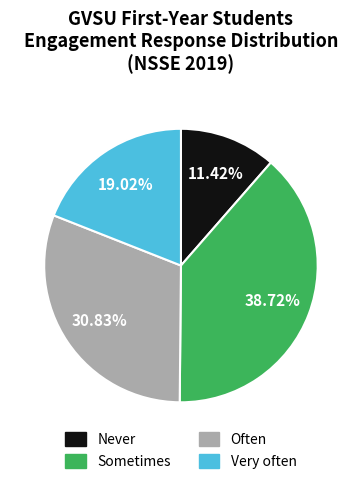

Between Very often and Sometimes, which is larger?

Sometimes